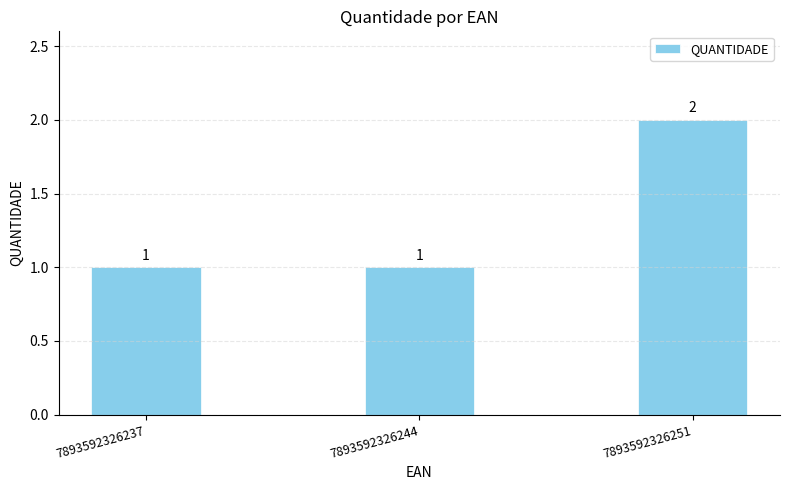

The value at 7893592326251 is 1. True or false?

False